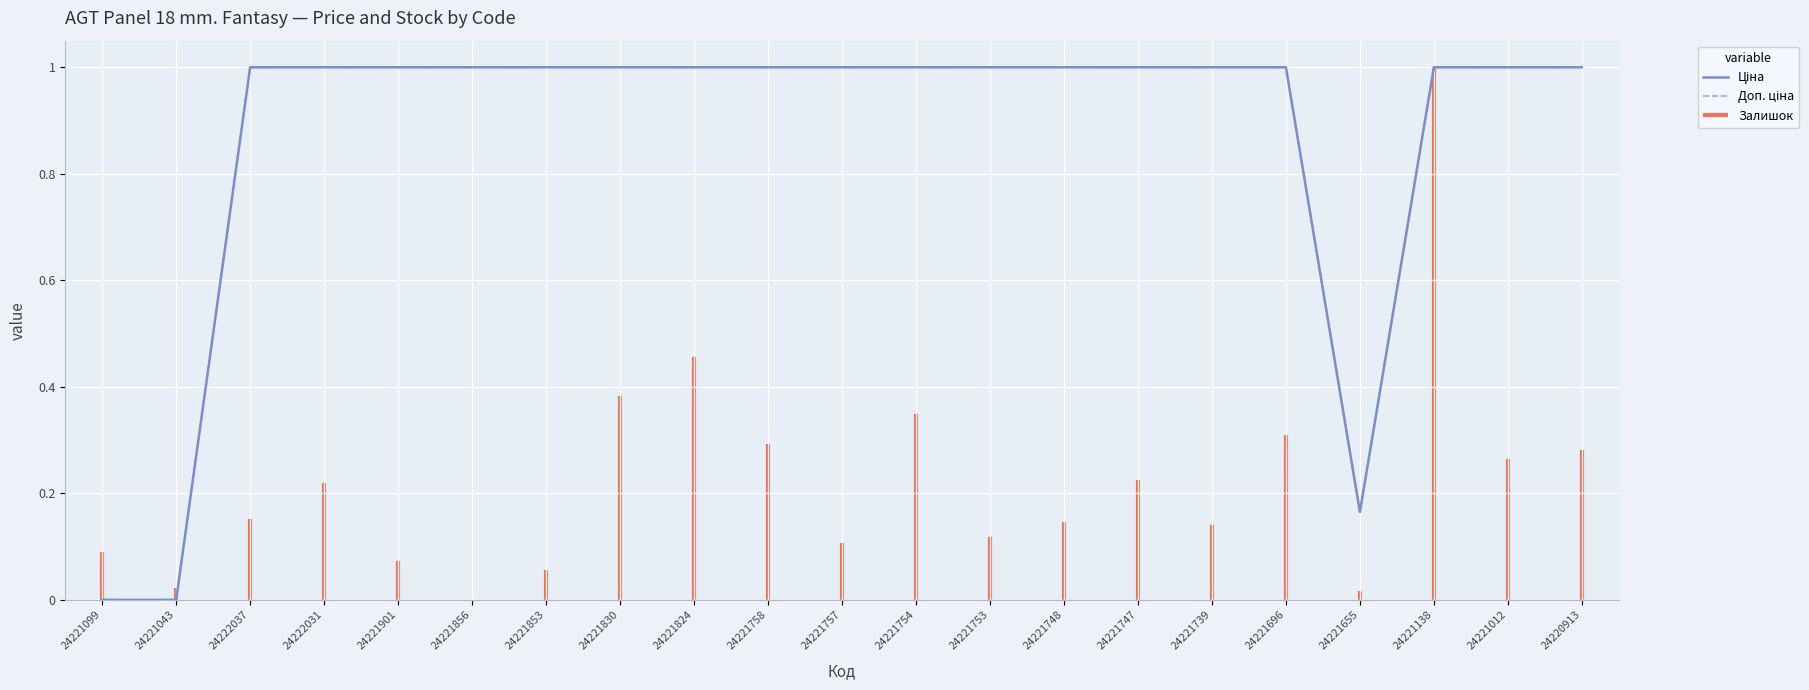

What is the value of the Доп. ціна point at the 3rd from the left?

1.0